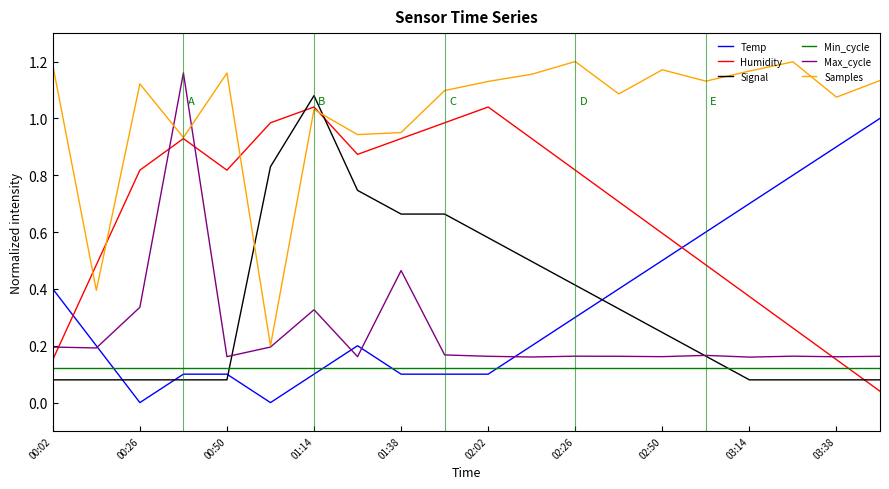

What are all the series names shown in the legend?

Temp, Humidity, Signal, Min_cycle, Max_cycle, Samples